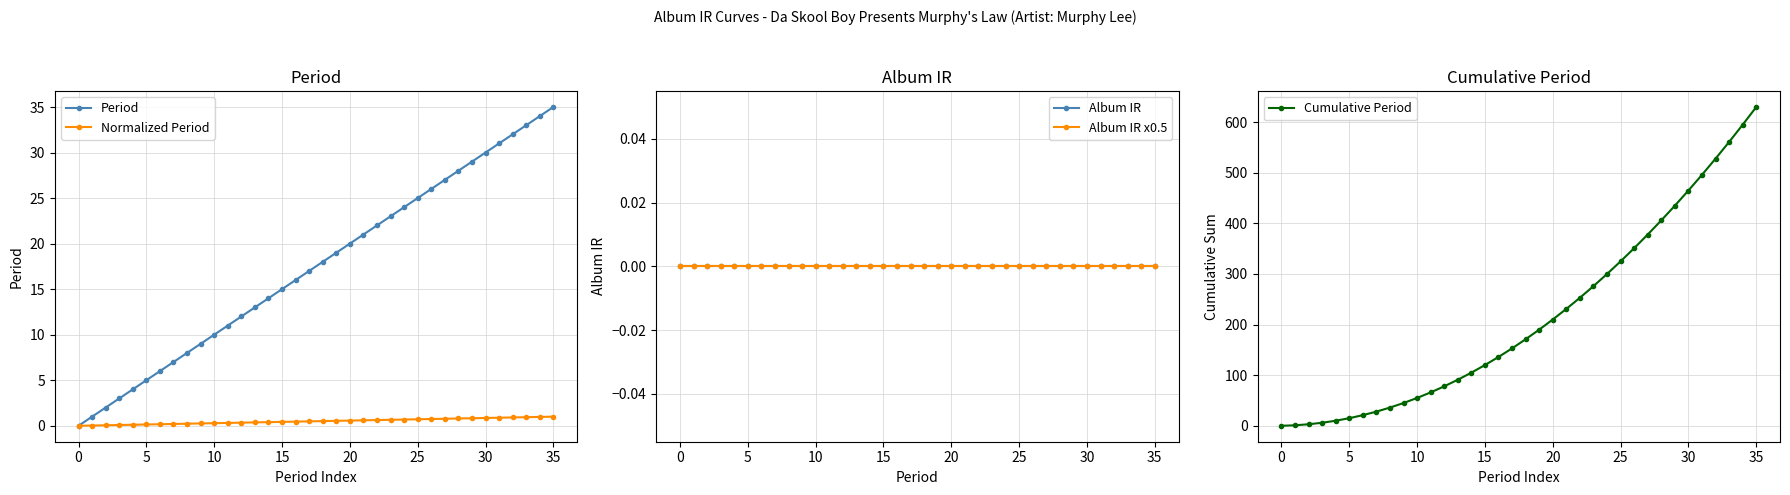

Which category has the highest value in the Cumulative Period series?

35